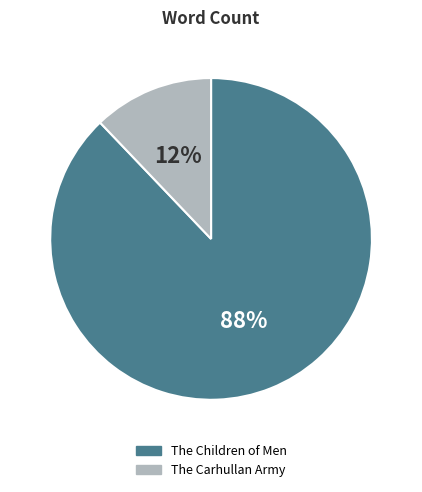

To the nearest percent, what is the difference between the The Children of Men and The Carhullan Army slice percentages?

76%